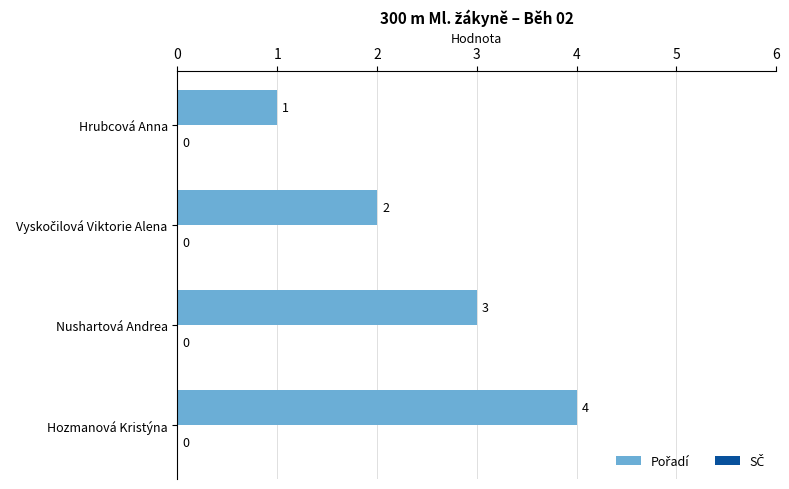

What is the ratio of the value at Hozmanová Kristýna to the value at Hrubcová Anna?

4.0